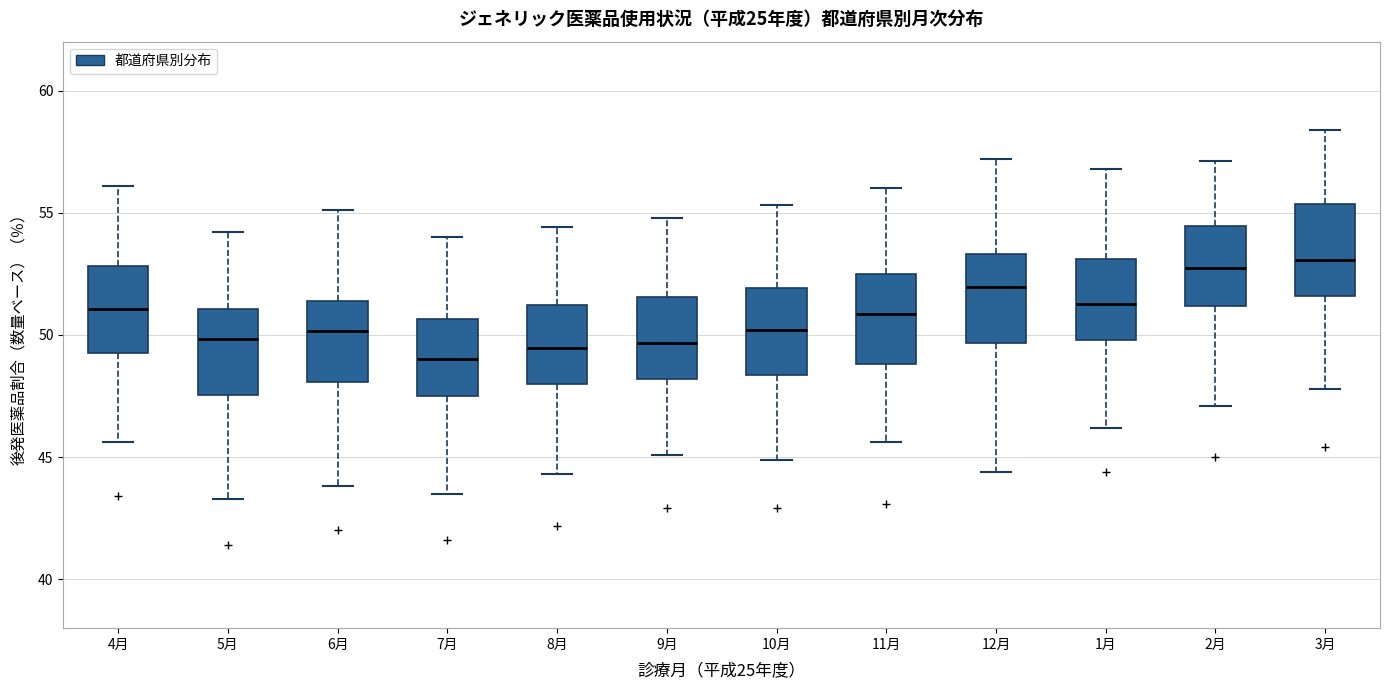

Where is the upper edge of the box for 11月 on the y-axis? The values are not printed on the chart, so give them approximately, as read against the axis.

52.5